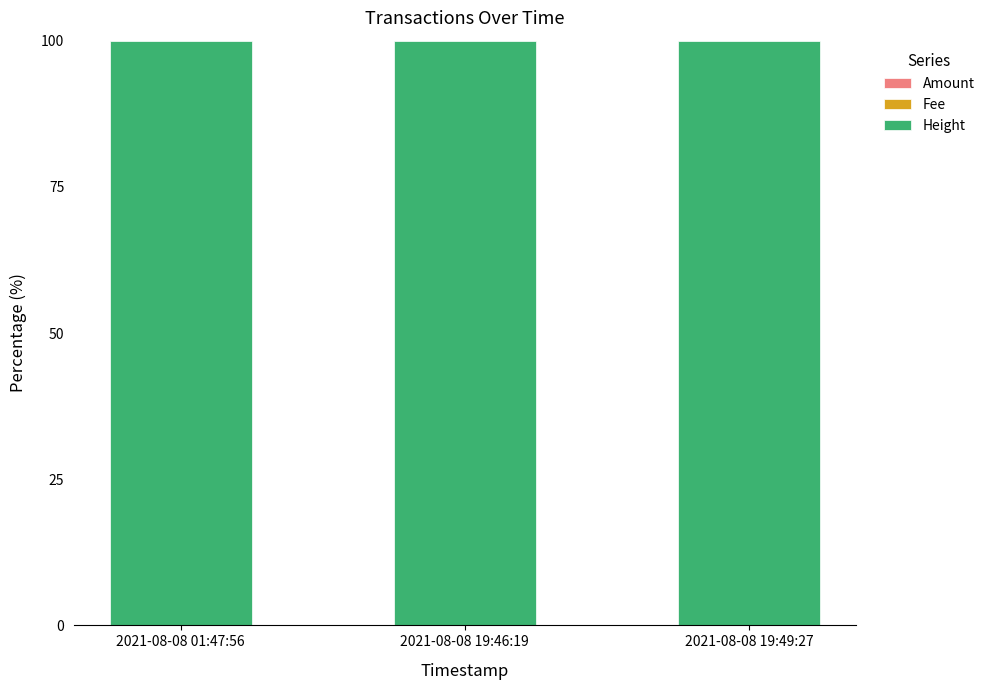

Which series changed the most between 2021-08-08 01:47:56 and 2021-08-08 19:46:19?

Height